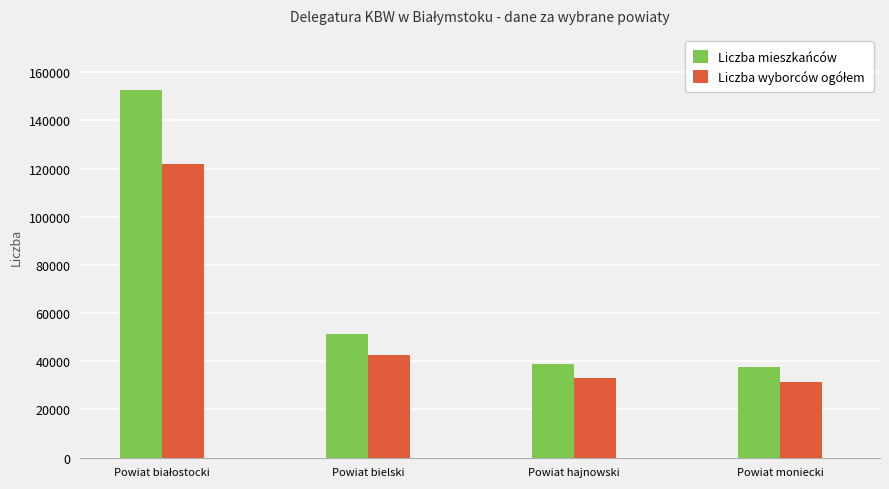

Which series has the largest total across all categories?

Liczba mieszkańców